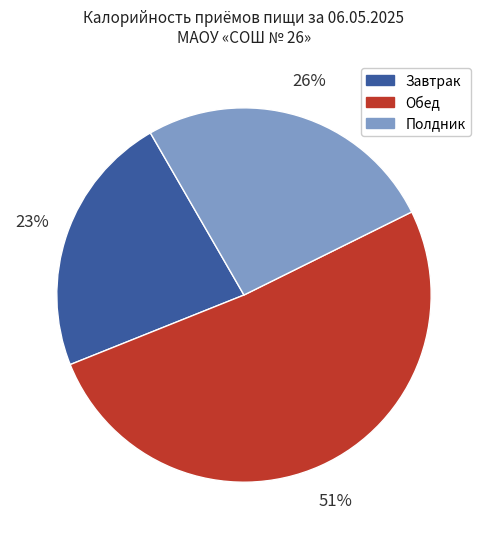

To the nearest percent, what is the average slice percentage?

33%